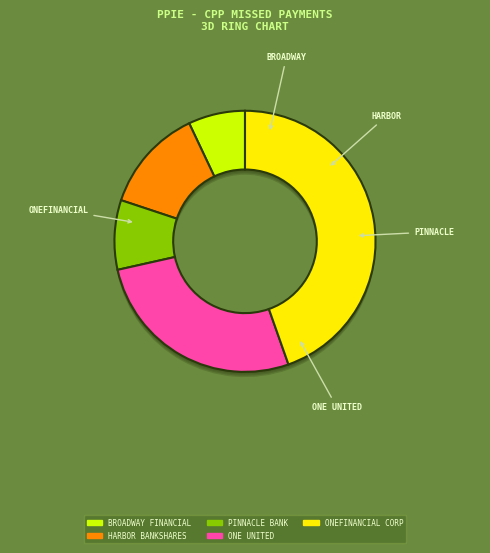

Which category has the biggest portion of the pie?

ONEFINANCIAL CORPORATION